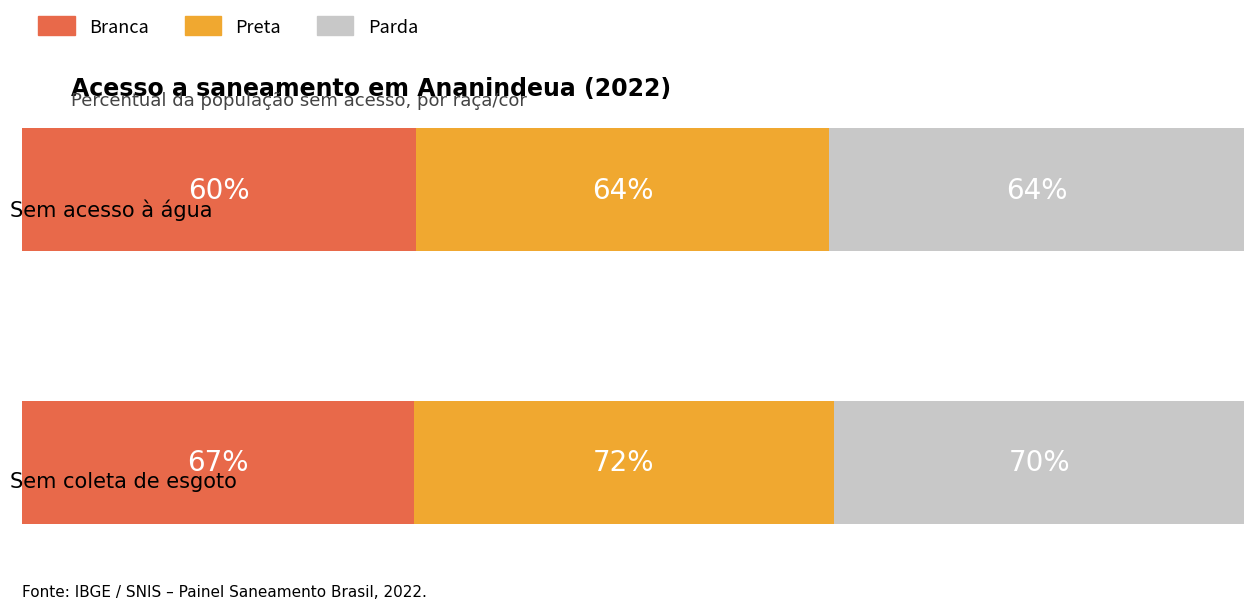

Count the number of data series in this chart.

3